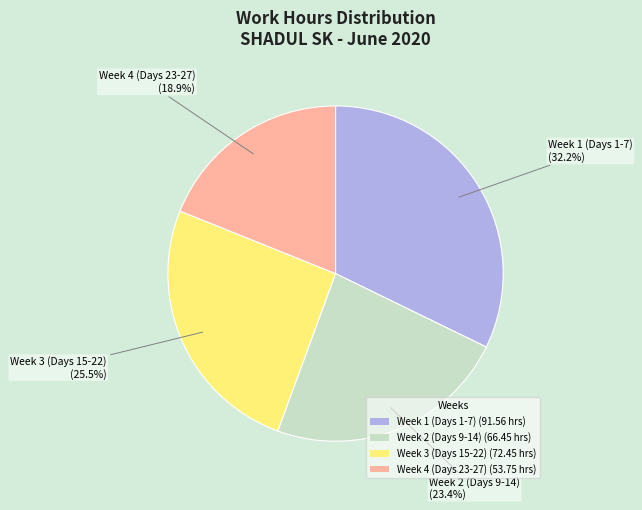

Do Week 3 (Days 15-22) (72.45 hrs) and Week 4 (Days 23-27) (53.75 hrs) together represent more than half of the pie?

No